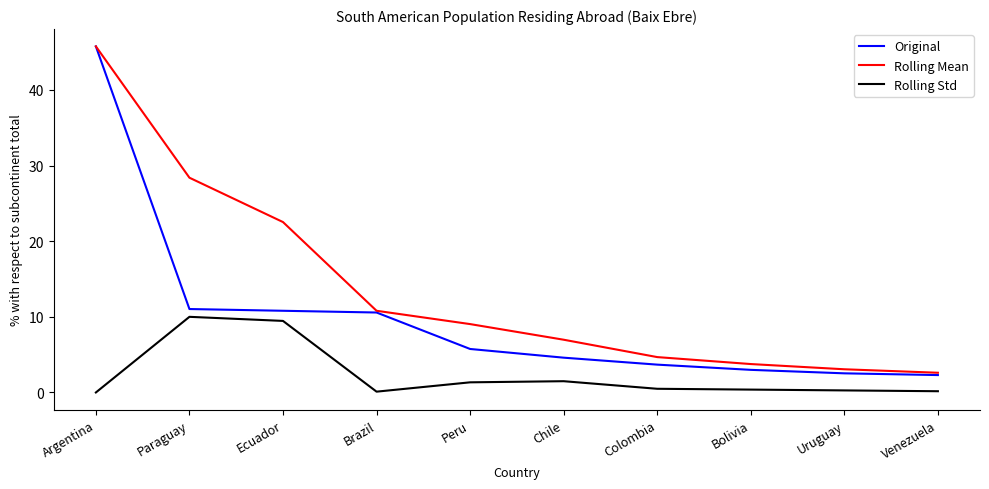

Rank the series by their average value, from highest to lowest.

Rolling Mean, Original, Rolling Std